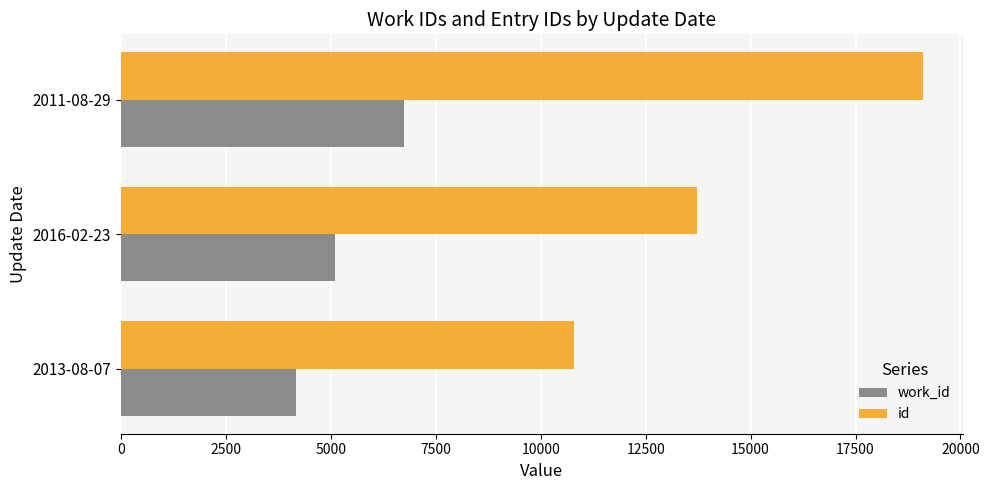

What is the total value across all series at 2016-02-23?

18803